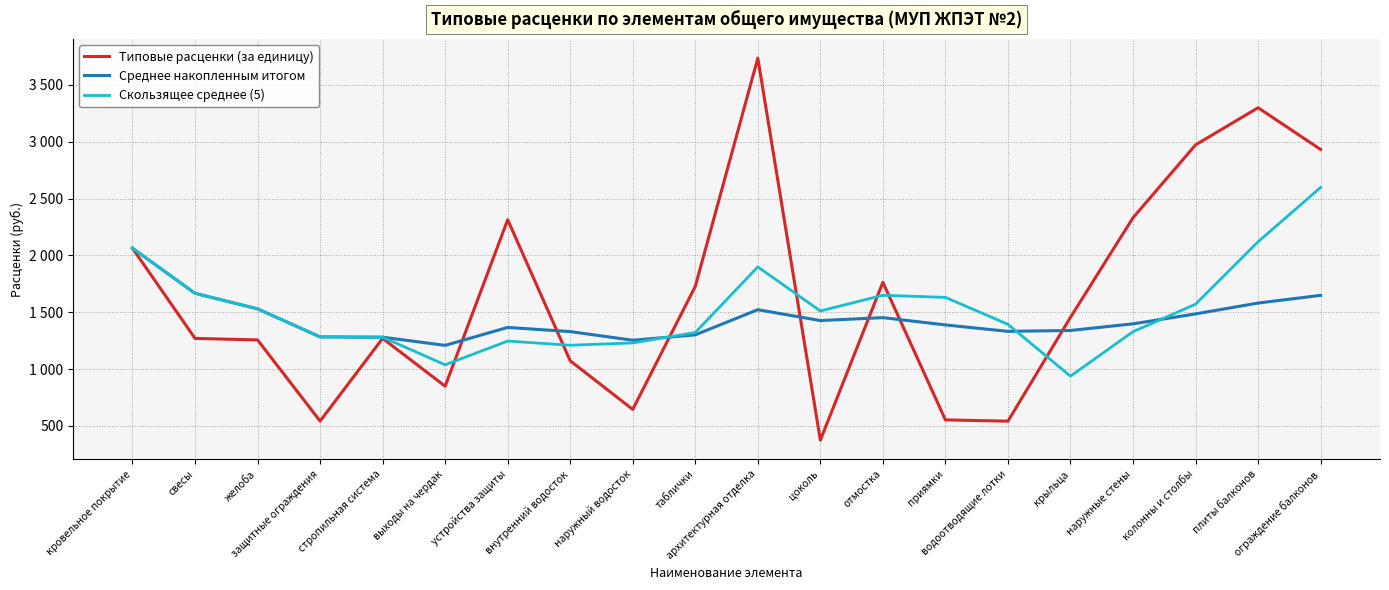

True or false: Среднее накопленным итогом has a value of 1253.3 at наружный водосток.

True